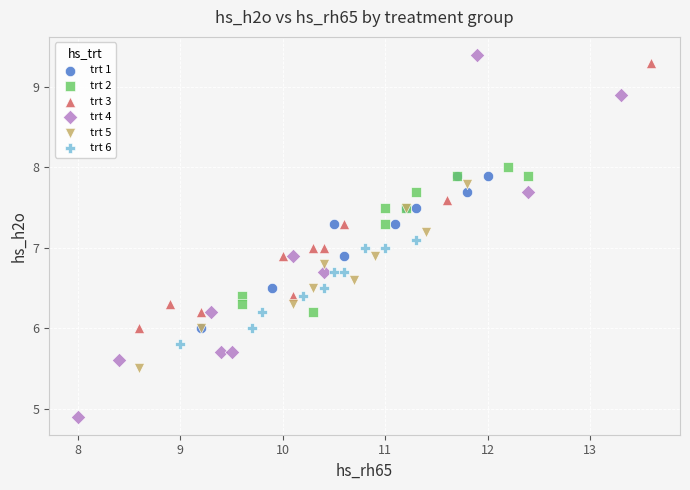

Which series has the widest spread of Y values?

trt 4